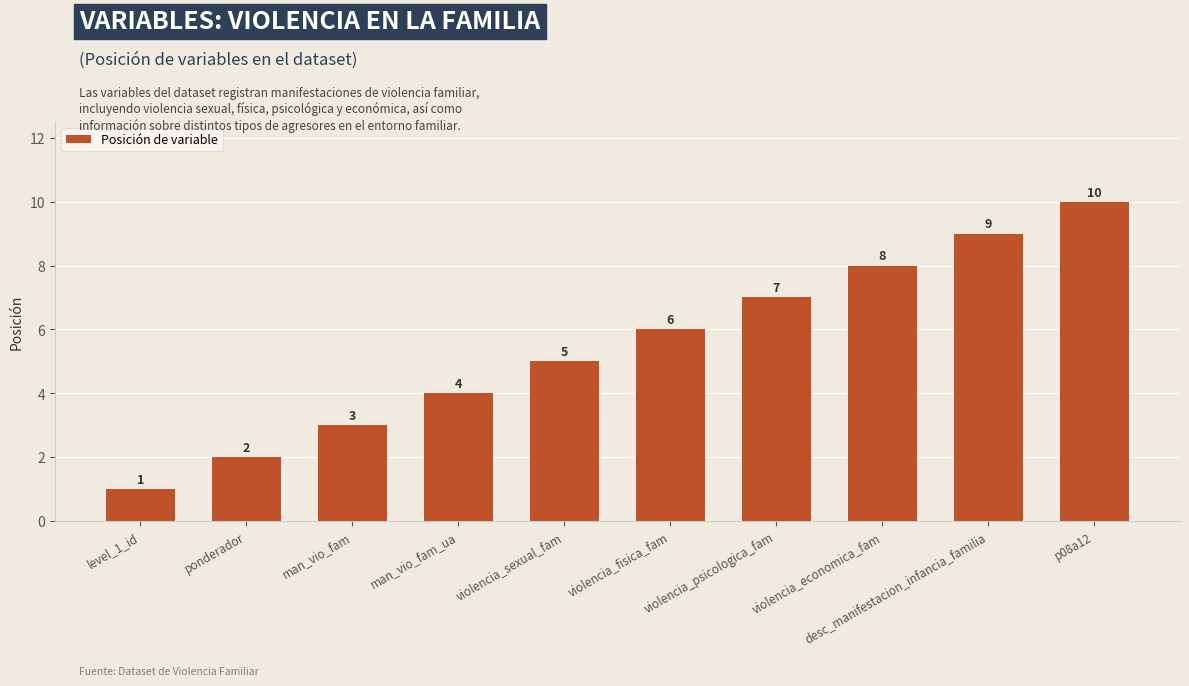

How many categories are shown in the chart?

10